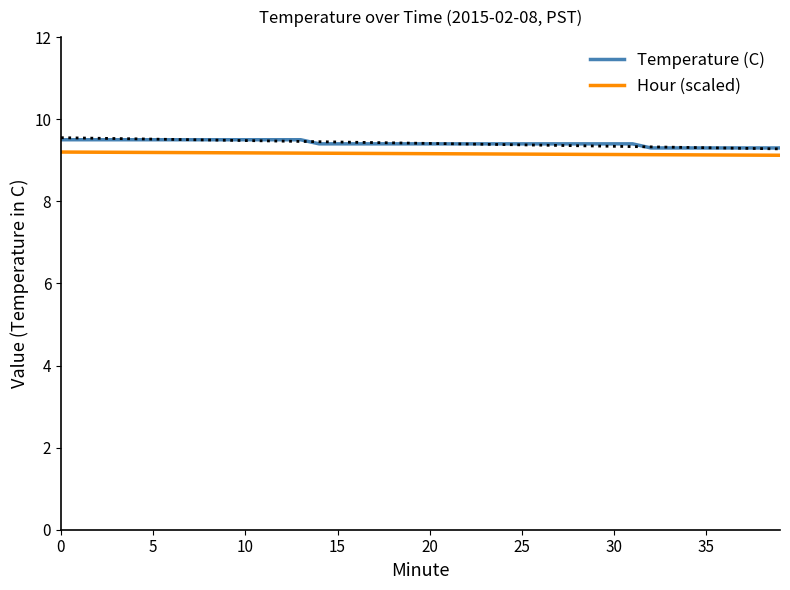

Which has a higher value, 12 or 9?

12